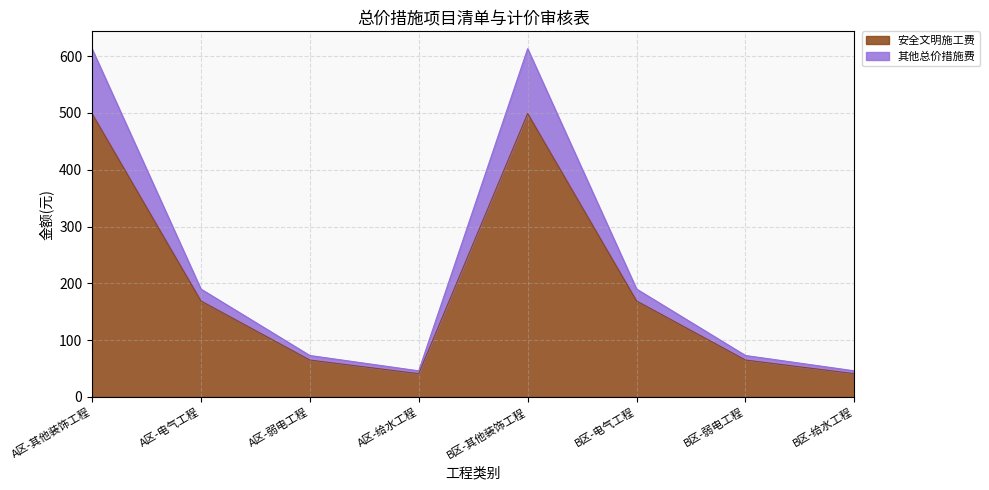

What are all the series names shown in the legend?

安全文明施工费, 其他总价措施费